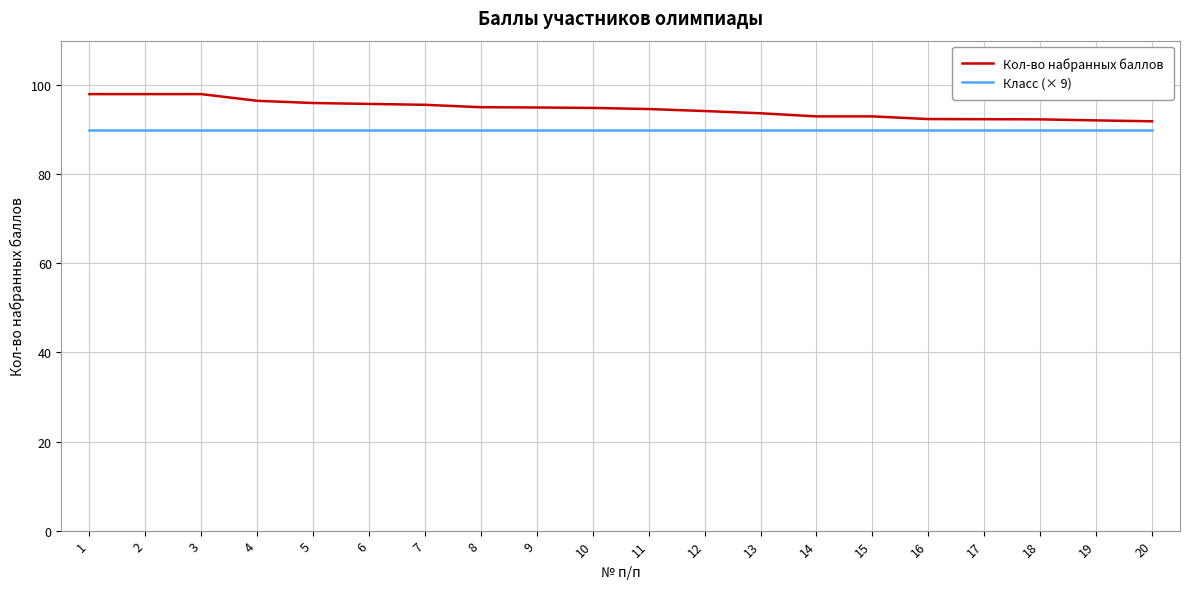

How many distinct data groups are displayed?

2